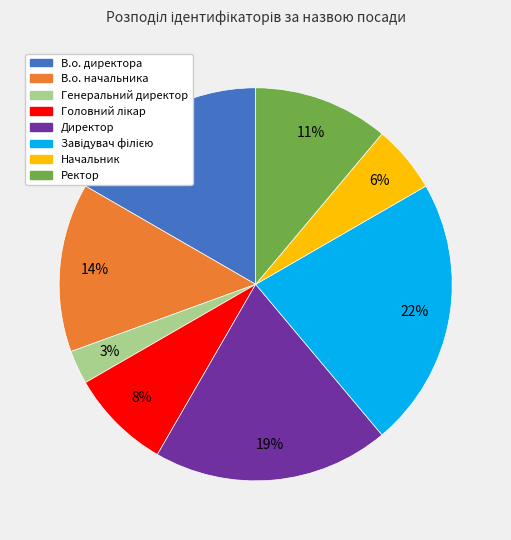

Which category has the smallest portion of the pie?

Генеральний директор